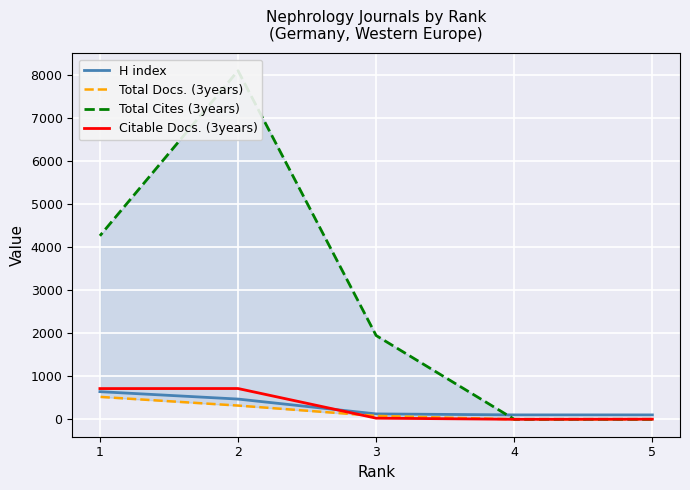

The H index series shows 125 at 3. True or false?

True